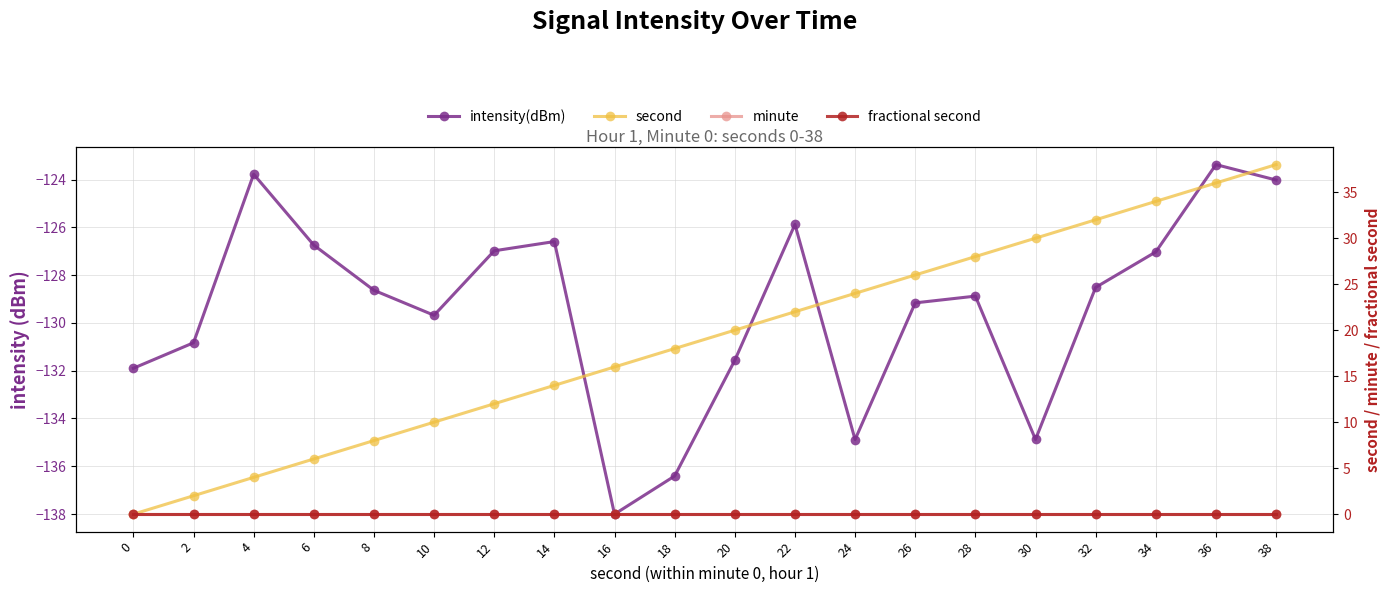

List the labels in order of minute value, smallest first.

0, 2, 4, 6, 8, 10, 12, 14, 16, 18, 20, 22, 24, 26, 28, 30, 32, 34, 36, 38